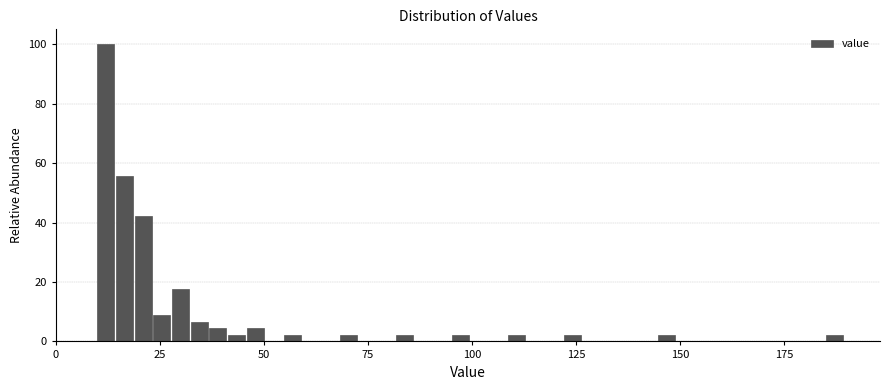

Read against the x-axis, roughly where is the centre of the tallest bar?

10